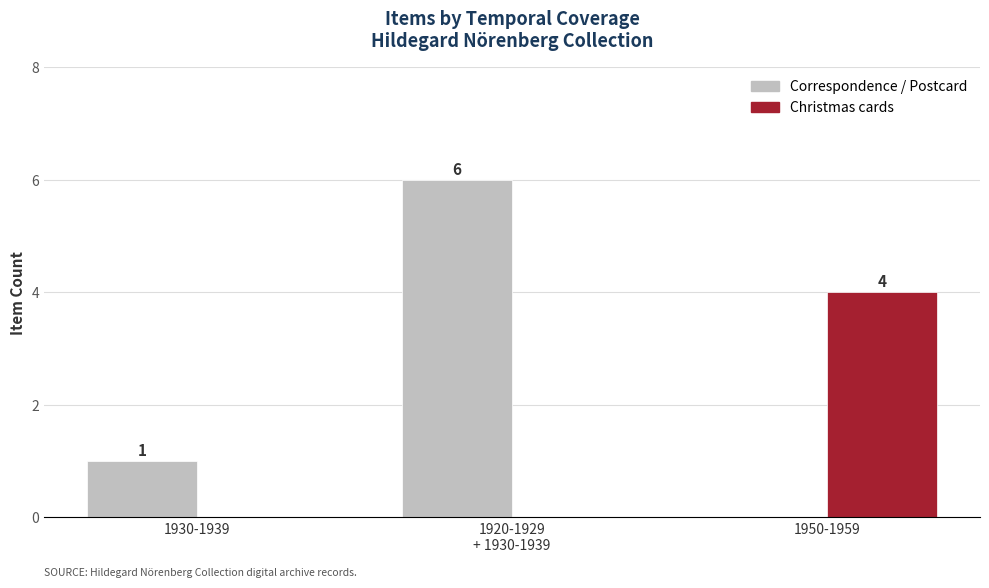

What is the total value across all series at 1930-1939?

1